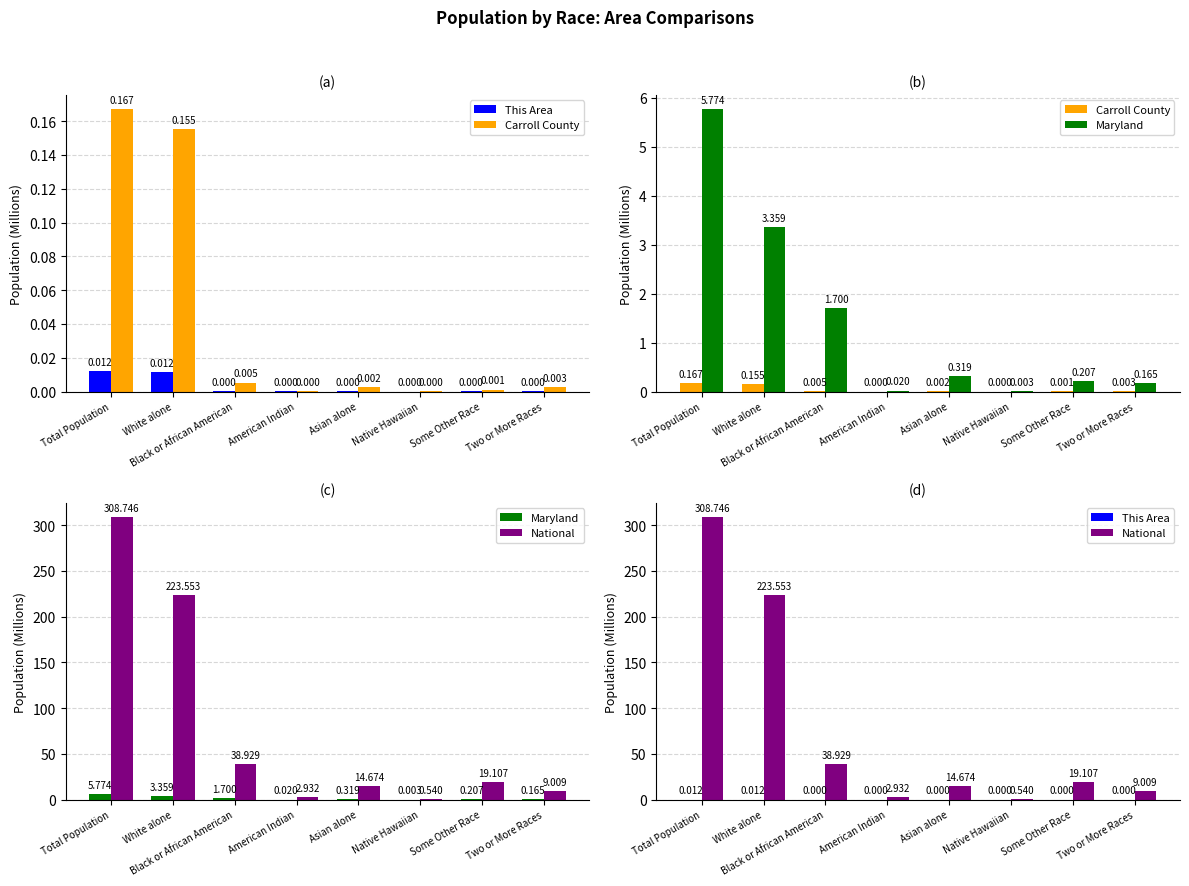

What is the label of the 1st bar from the left?

Total Population